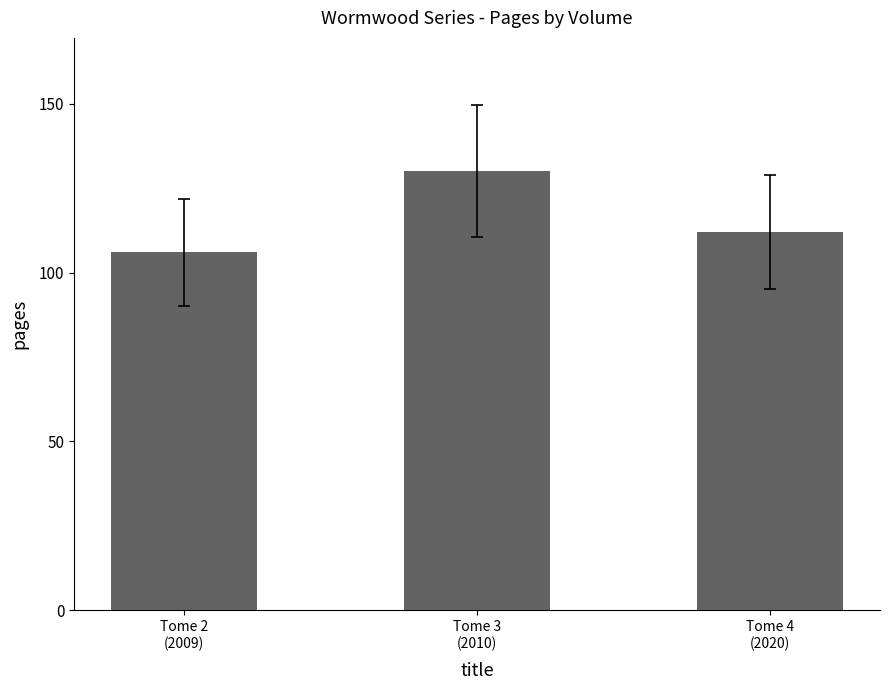

At which label is the value closest to 118?

Tome 4
(2020)